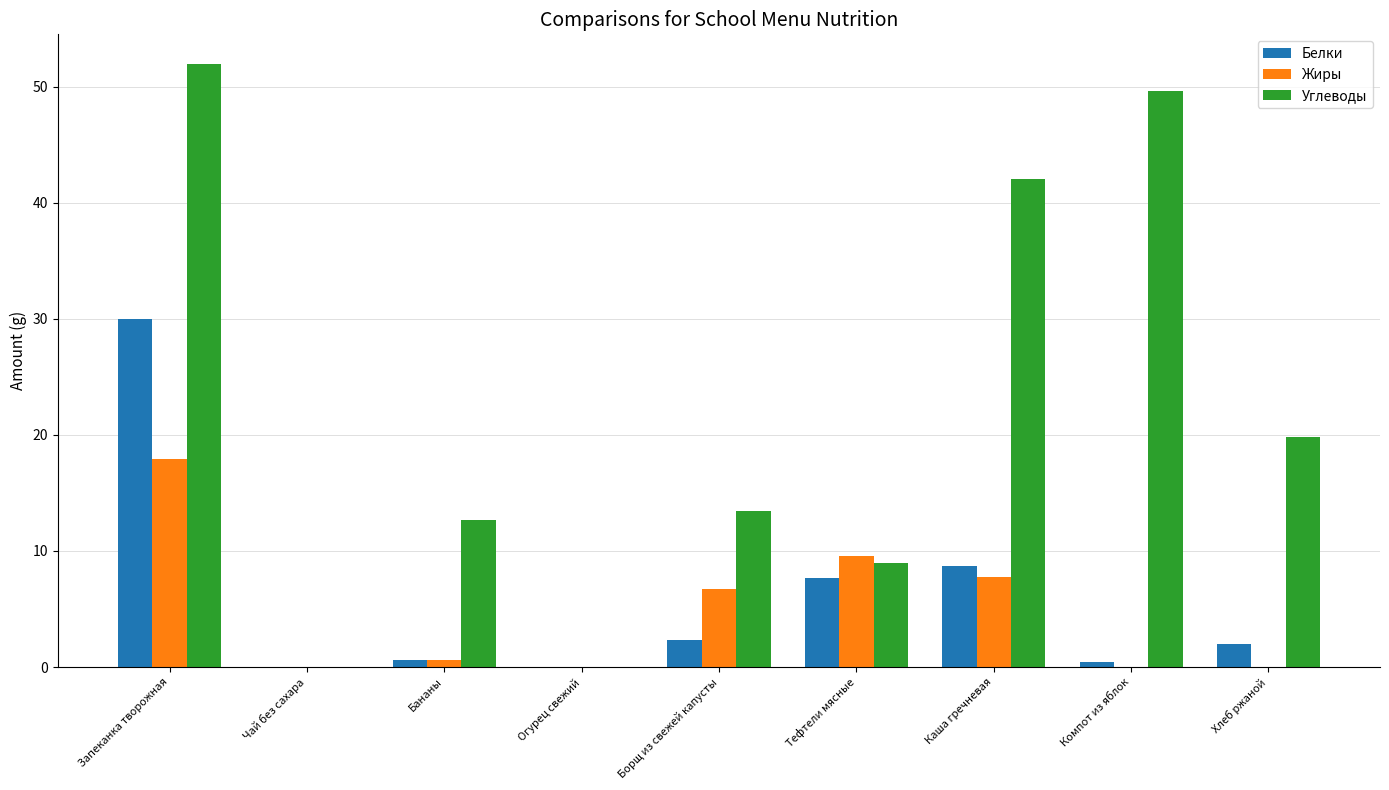

At which label does Белки reach its peak?

Запеканка творожная